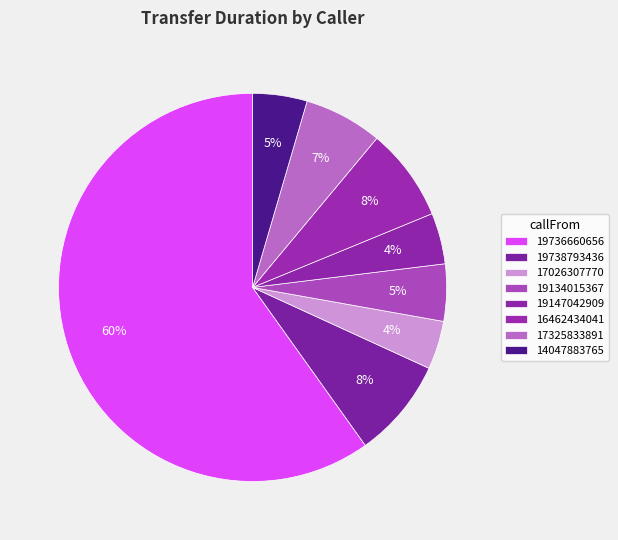

Approximately how many times larger is the value at 19134015367 compared to 19738793436?

0.6